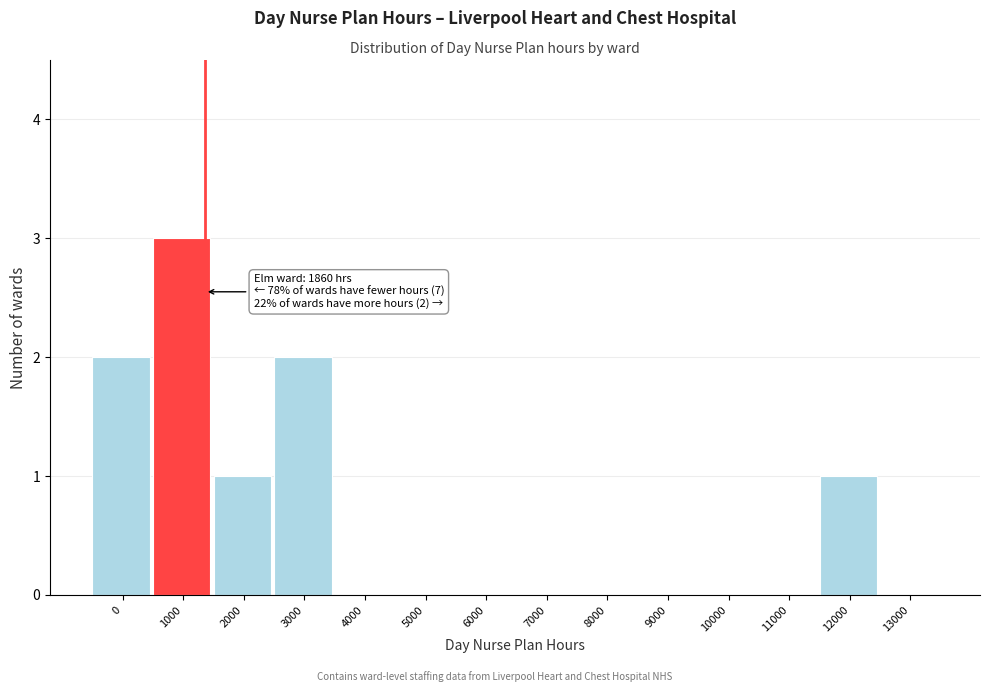

Reading left to right, transcribe all the data shown in this chart.

0=2	1000=3	2000=1	3000=2	4000=0	5000=0	6000=0	7000=0	8000=0	9000=0	10000=0	11000=0	12000=1	13000=0